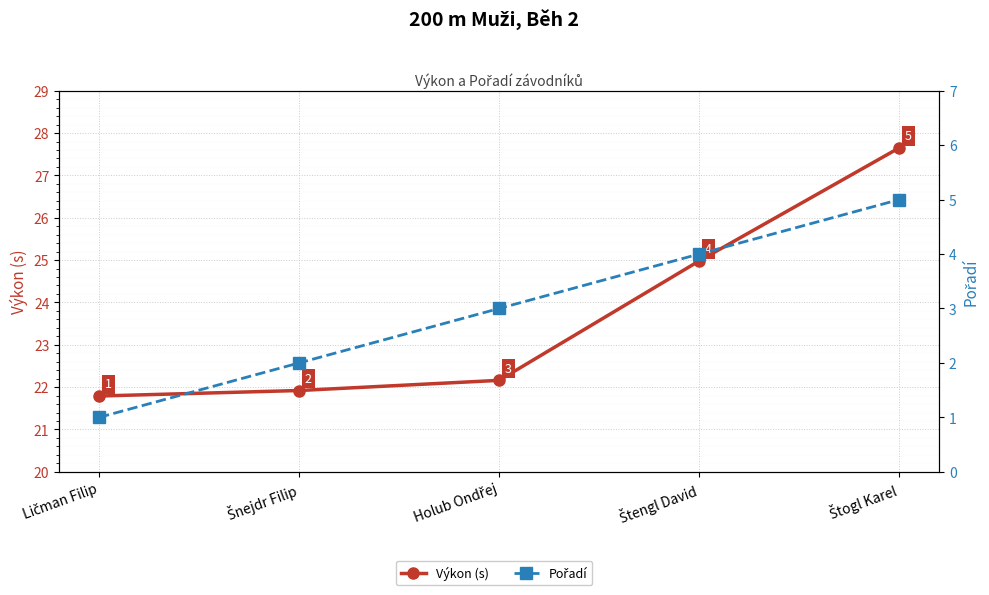

At which label does Výkon (s) reach its peak?

Štogl Karel